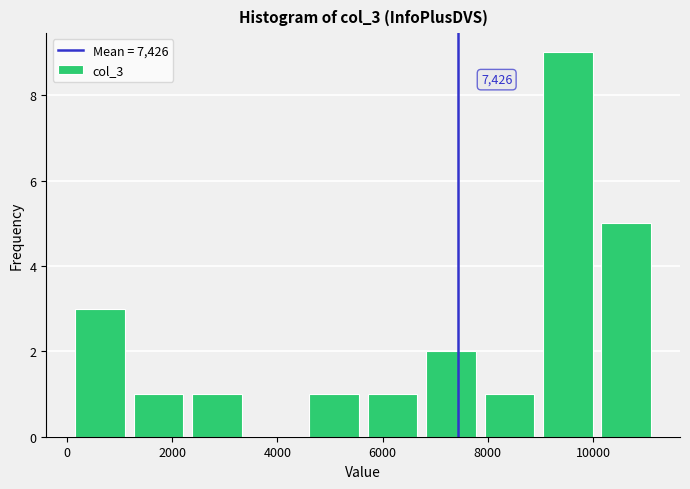

Over which range of the x-axis is the bar tallest?

9000 to 10000